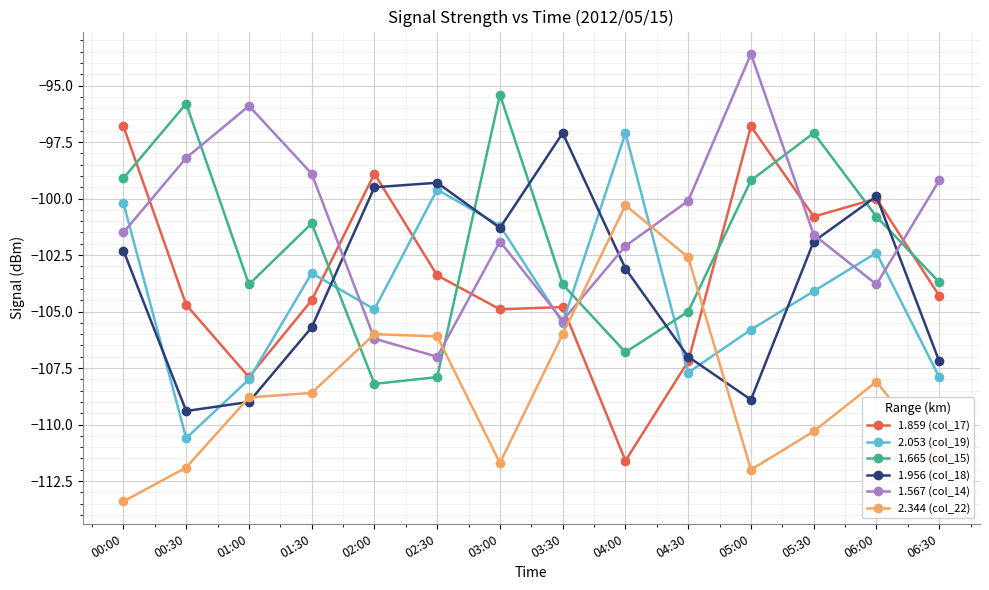

What is the total value across all series at 02:30?

-623.3